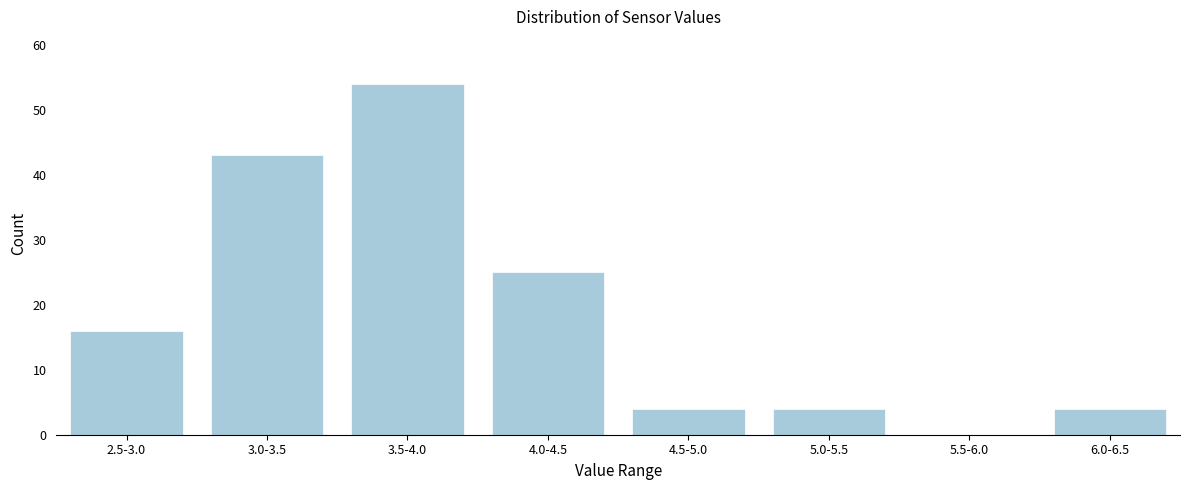

Reading right to left, list all the values displayed in this chart.

6.0-6.5=4	5.5-6.0=0	5.0-5.5=4	4.5-5.0=4	4.0-4.5=25	3.5-4.0=54	3.0-3.5=43	2.5-3.0=16